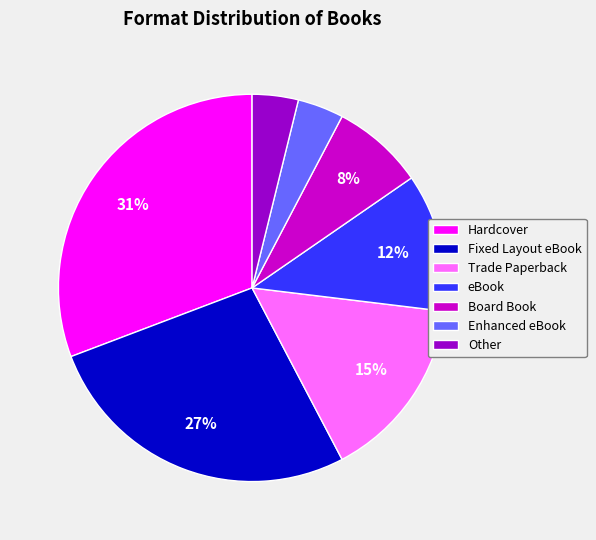

Is the sum of Hardcover and Enhanced eBook greater than half?

No